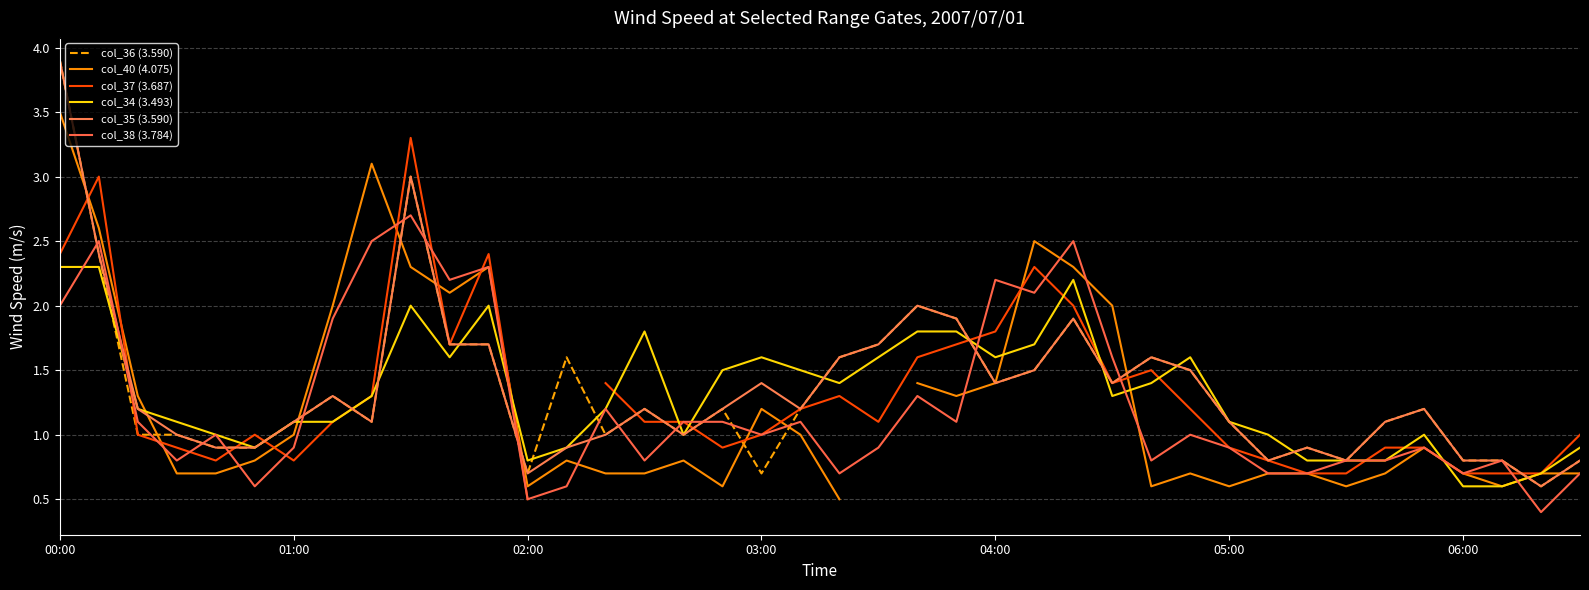

What is the sum of the col_36 (3.590) values at 24 and 32?

2.3